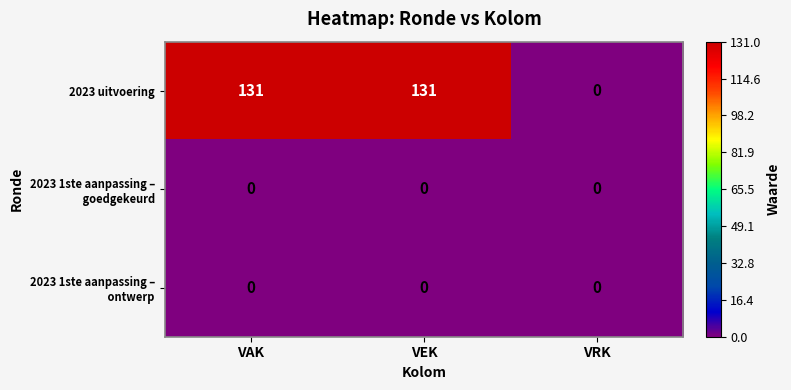

What is the total value across all series at VEK?

131